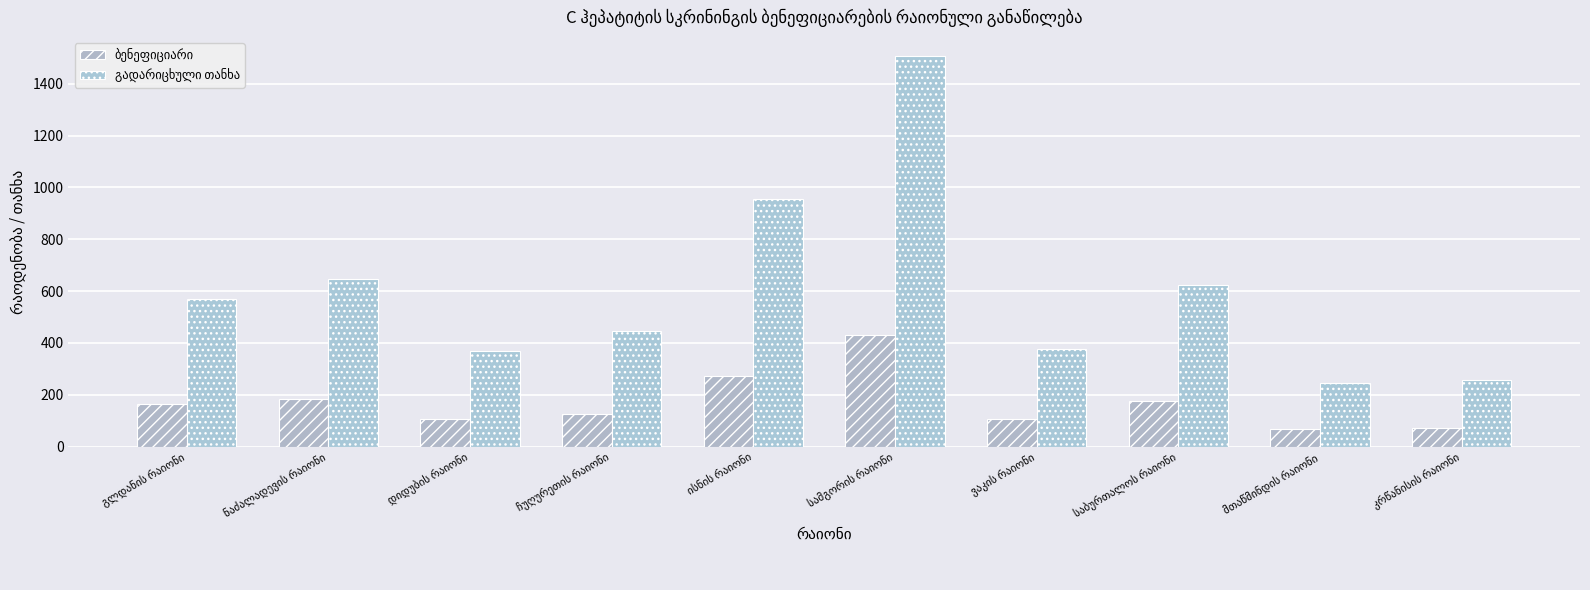

Reading right to left, transcribe all the data shown in this chart.

ბენეფიციარი: 73.0	70.0	178.0	108.0	430.0	273.0	128.0	105.0	185.0	163.0
გადარიცხული თანხა: 255.5	245.0	623.0	378.0	1505.0	955.5	448.0	367.5	647.5	570.5